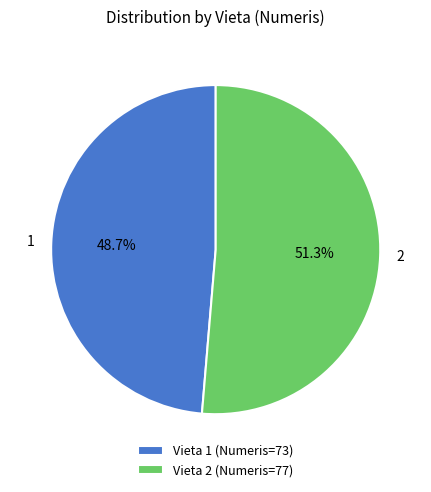

Rank the categories by value from highest to lowest.

Vieta 2 (Numeris=77), Vieta 1 (Numeris=73)